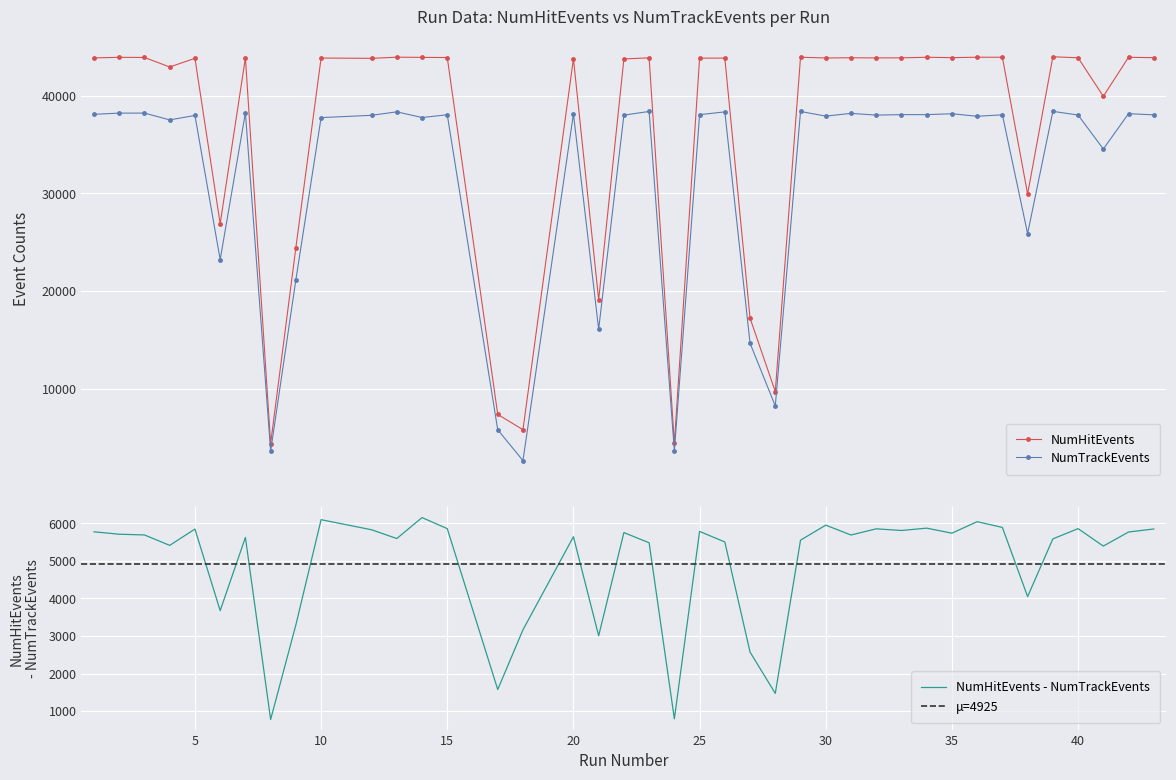

At which label is NumHitEvents closest to 24179?

9